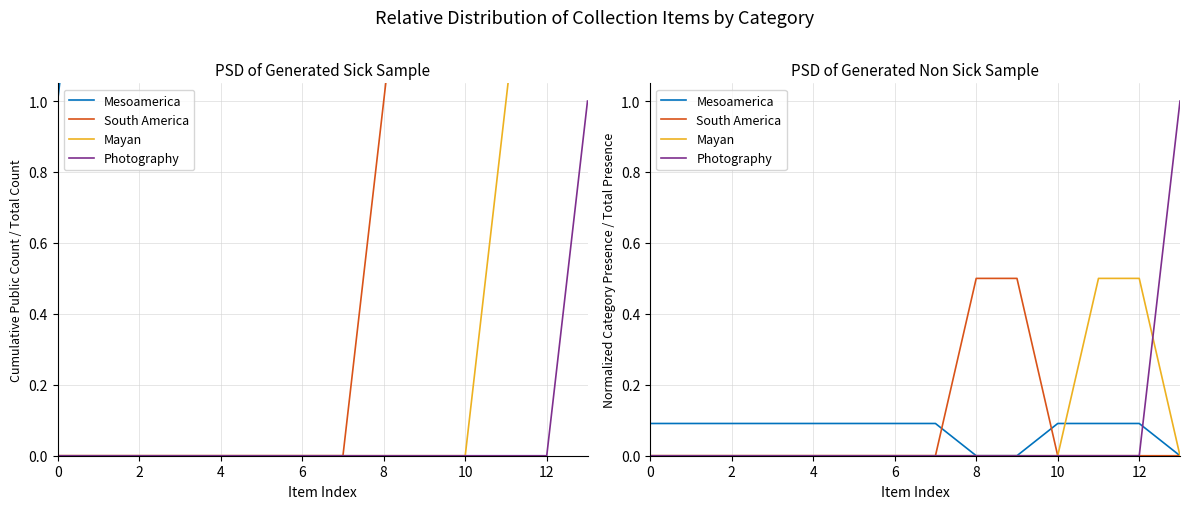

Reading right to left, list all the values displayed in this chart.

Mesoamerica: 0.0	0.1	0.1	0.1	0.0	0.0	0.1	0.1	0.1	0.1	0.1	0.1	0.1	0.1
South America: 0.0	0.0	0.0	0.0	0.5	0.5	0.0	0.0	0.0	0.0	0.0	0.0	0.0	0.0
Mayan: 0.0	0.5	0.5	0.0	0.0	0.0	0.0	0.0	0.0	0.0	0.0	0.0	0.0	0.0
Photography: 1.0	0.0	0.0	0.0	0.0	0.0	0.0	0.0	0.0	0.0	0.0	0.0	0.0	0.0